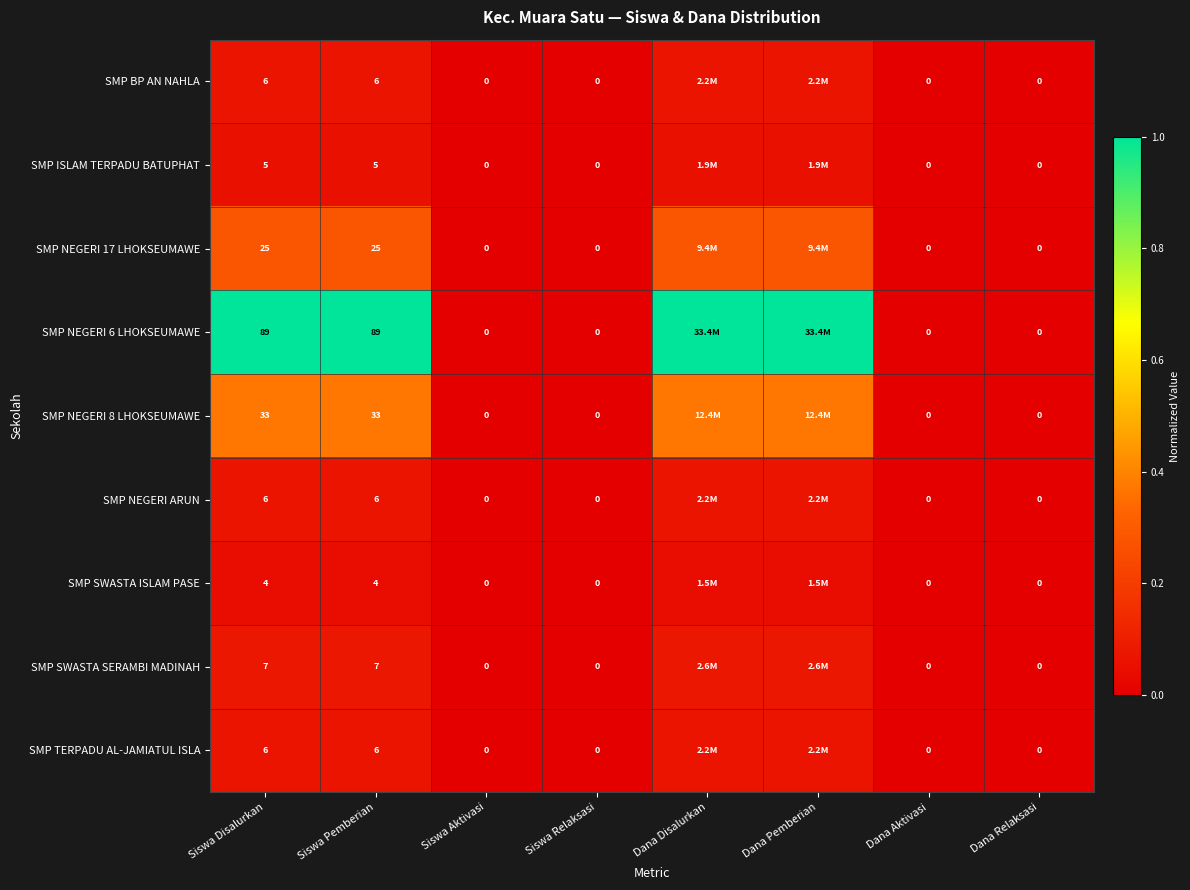

Is the value of SMP ISLAM TERPADU BATUPHAT at Siswa Pemberian greater than the value of SMP SWASTA ISLAM PASE at Siswa Relaksasi?

Yes